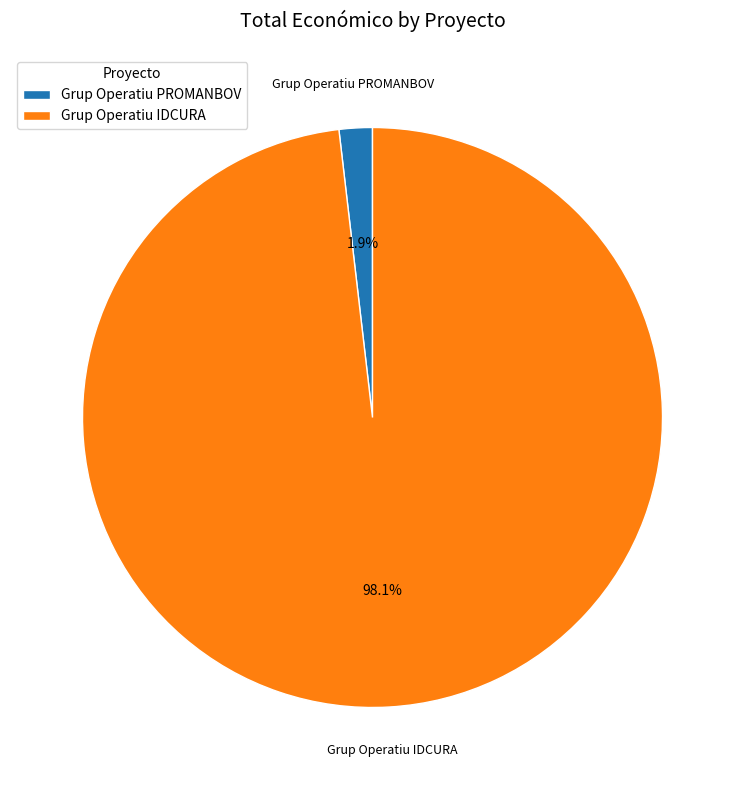

Does Grup Operatiu PROMANBOV represent more than half of the total?

No